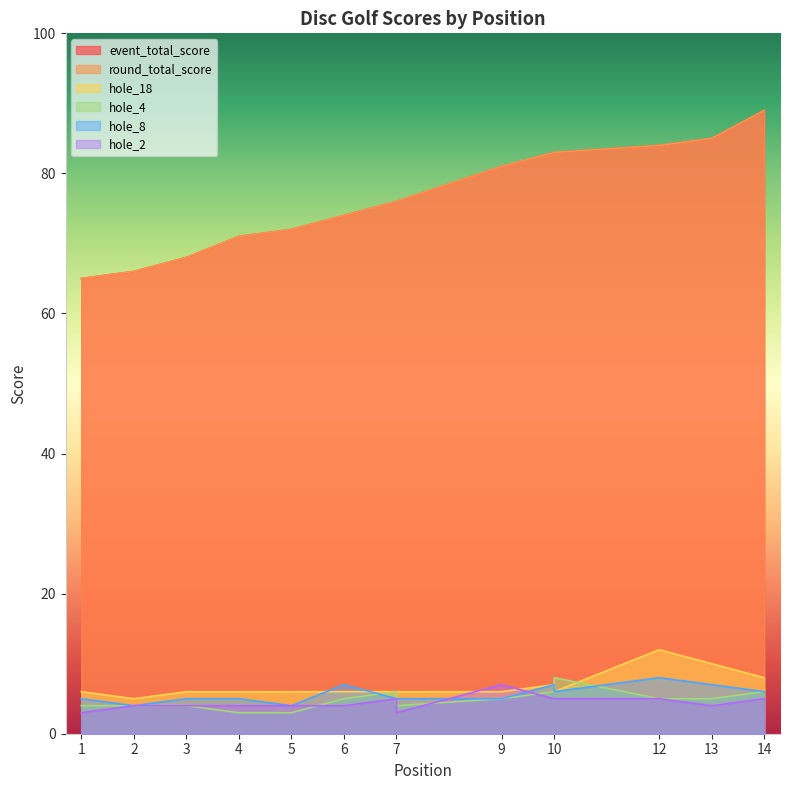

Does the chart have visible grid lines?

No